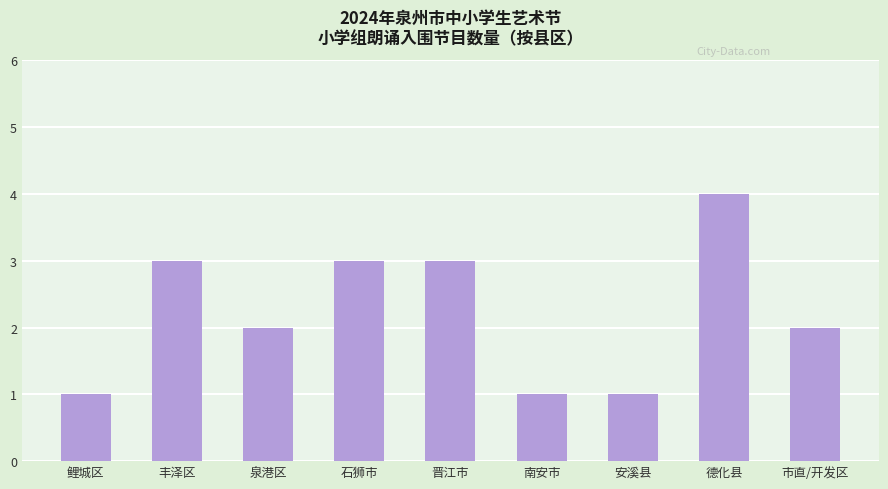

At which label does the data first exceed 2?

丰泽区